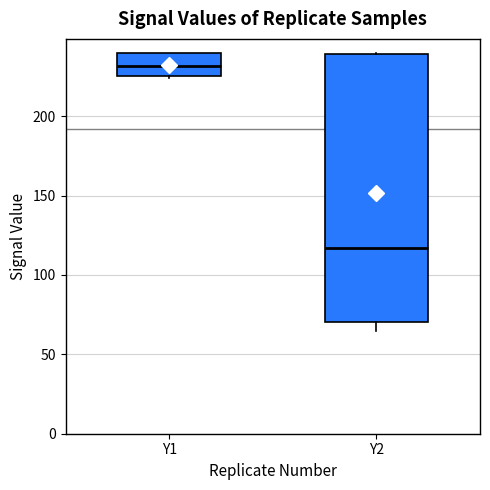

Reading left to right, transcribe this box plot: for each box, give where its median line is, the range the box spans, and where its two whiskers end, as read against the y-axis. The values are not printed on the chart, so give them approximately, as read against the axis.

Y1: median 230, box 225 to 240, whiskers 225 to 240
Y2: median 115, box 70 to 240, whiskers 65 to 240